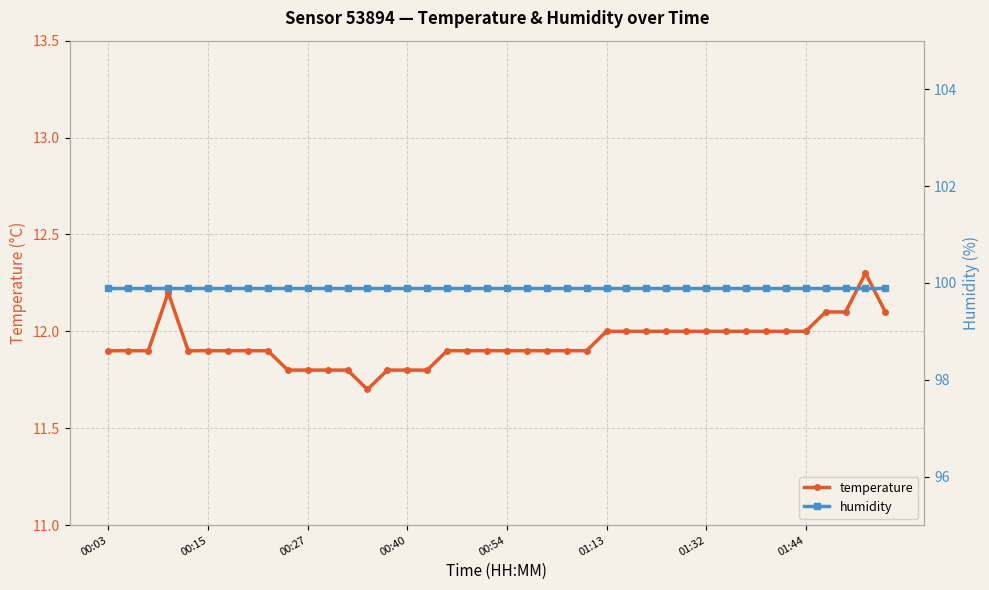

True or false: humidity and temperature cross at least once.

False